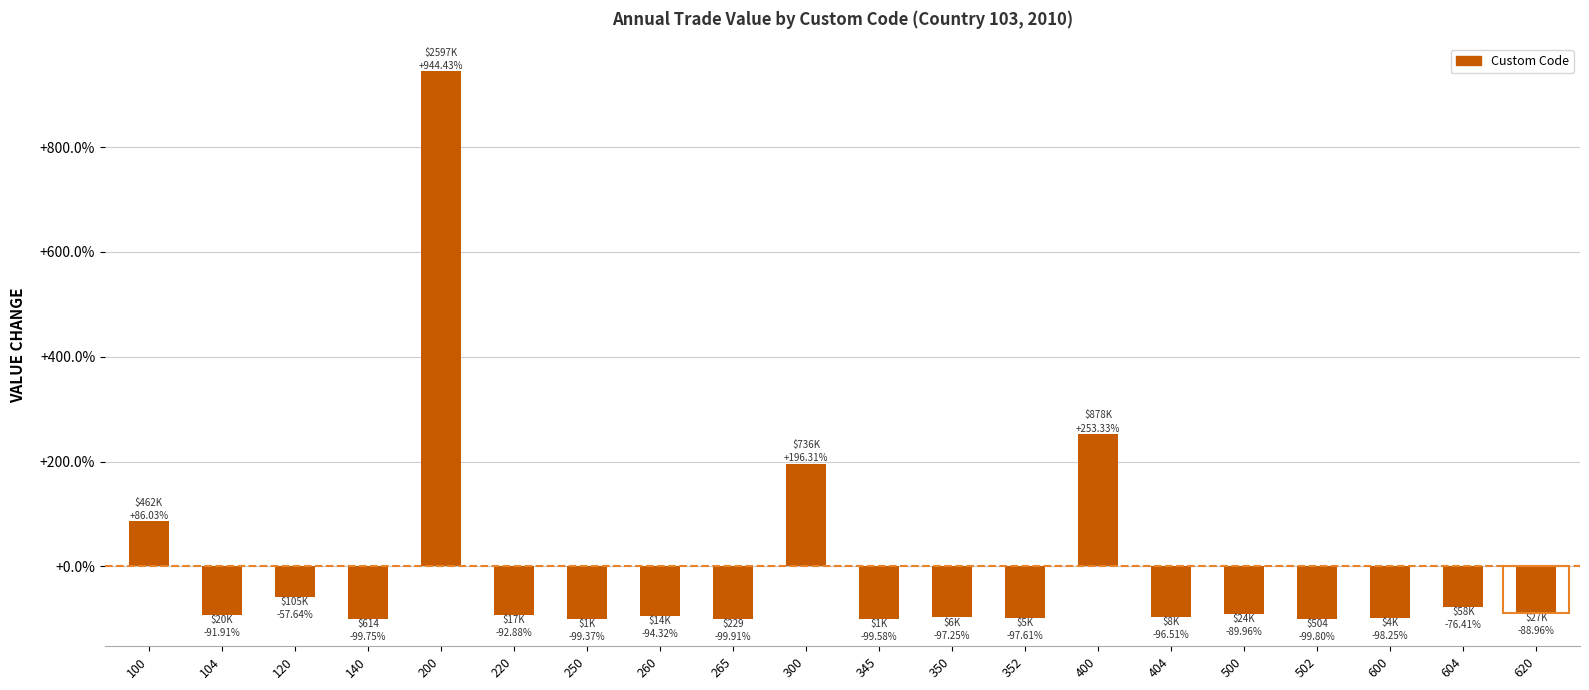

How many categories are shown in the chart?

20